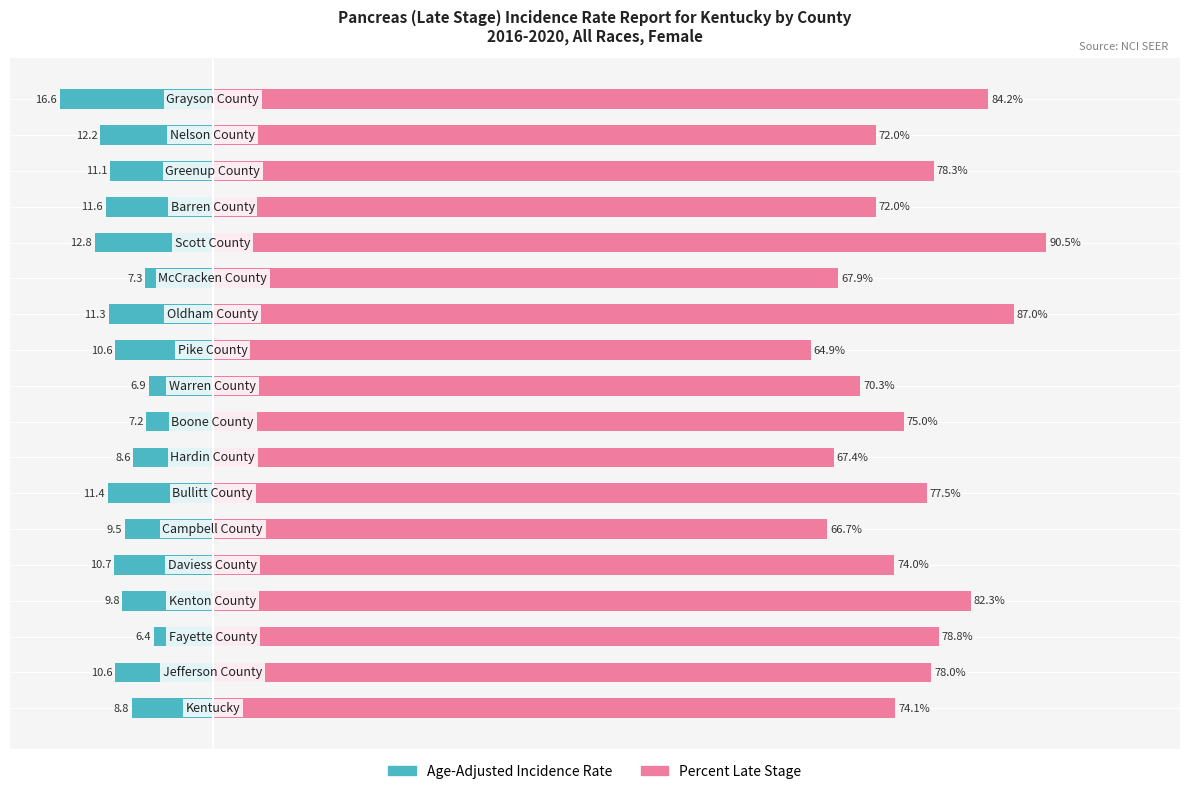

True or false: Percent Late Stage has a value of 119.2 at 60.

False